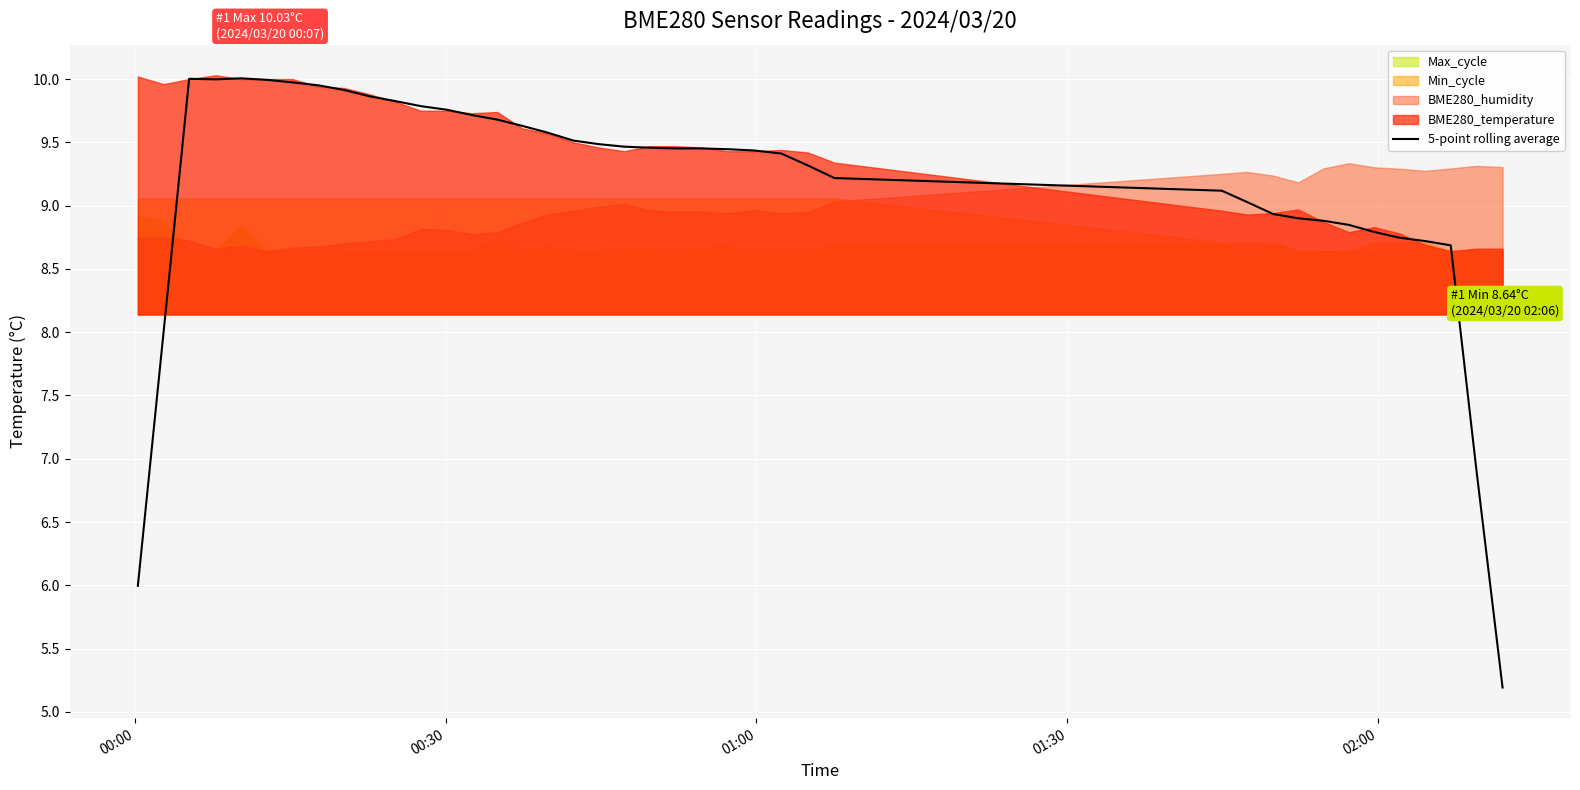

How many data points are less than 9?

12